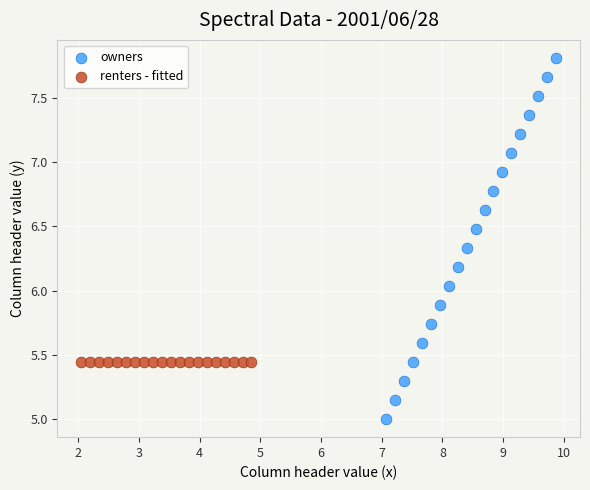

Which series contains the lowest Y value?

owners